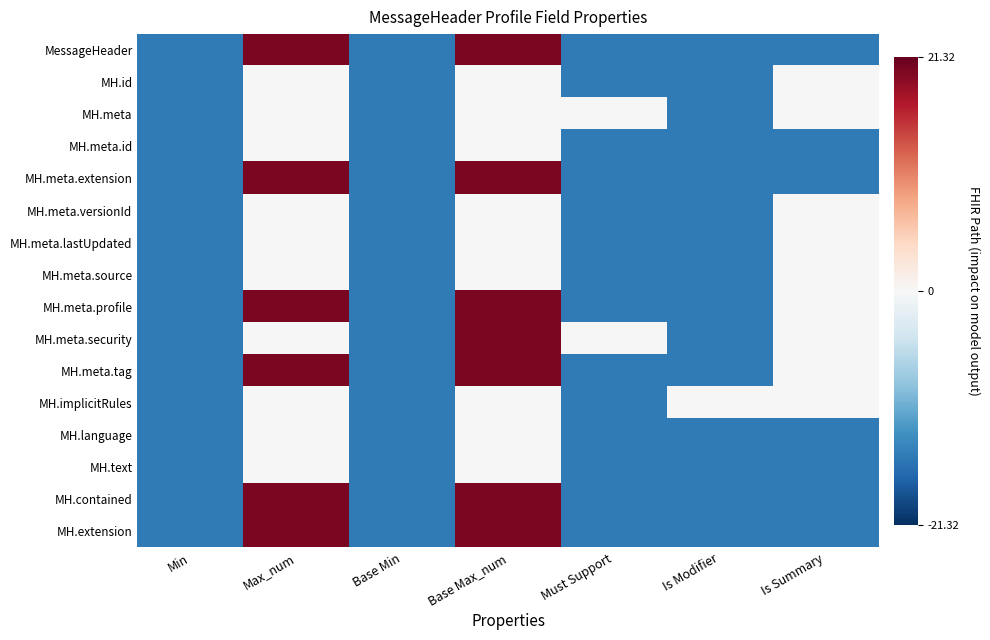

How many categories are shown in the chart?

7